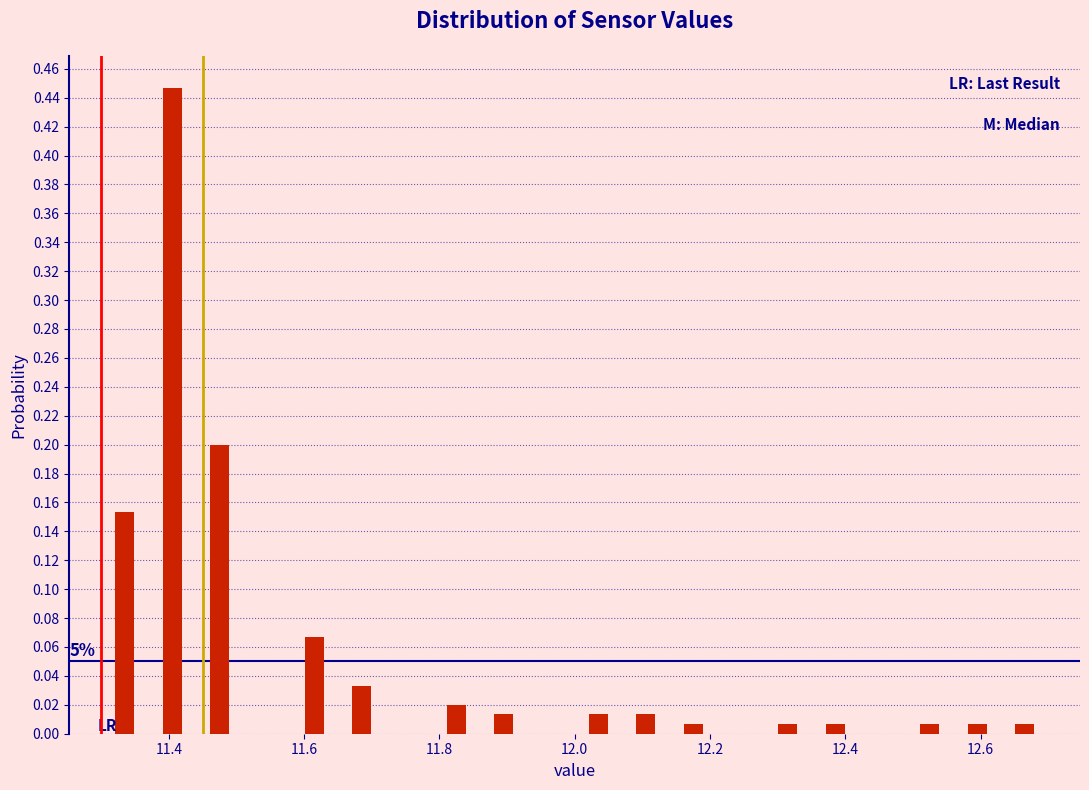

Around what value on the x-axis is the tallest bar? Give the approximate position of its centre, as read against the axis.

11.40